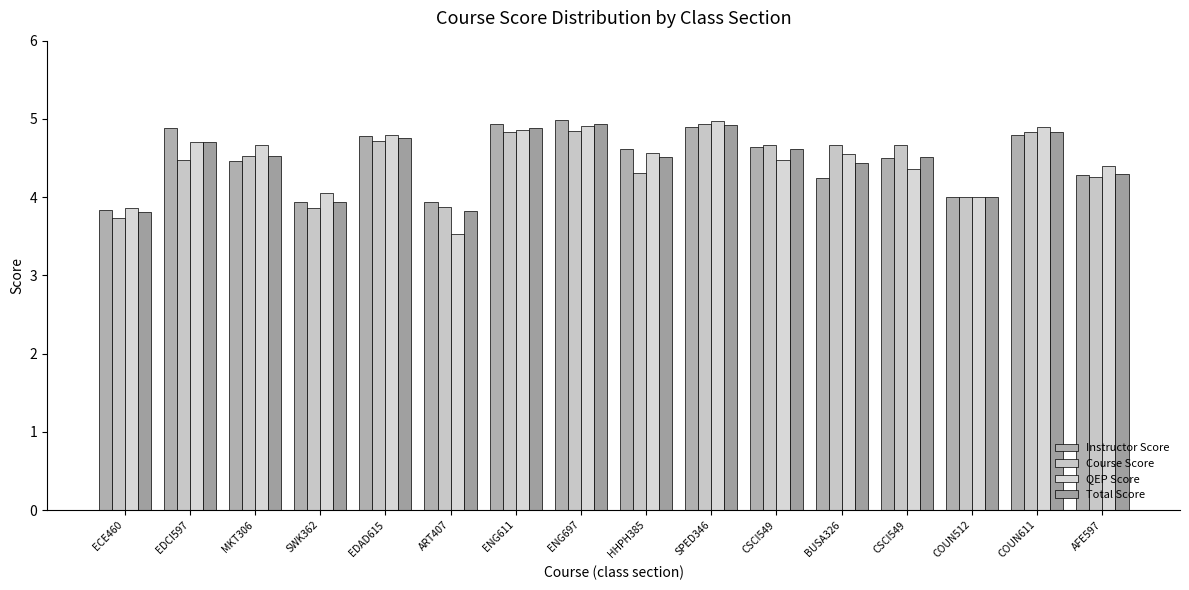

How many bars are there in each group?

4